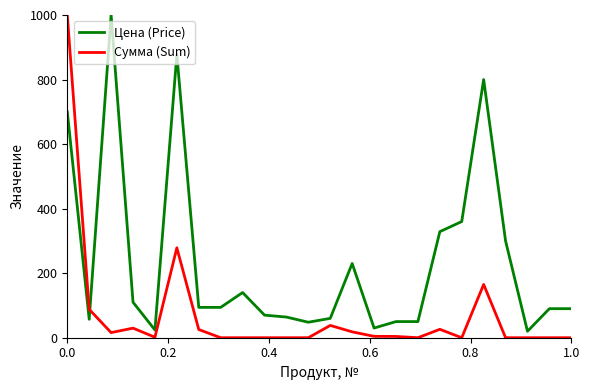

What is the minimum value for Цена (Price)?

20.0